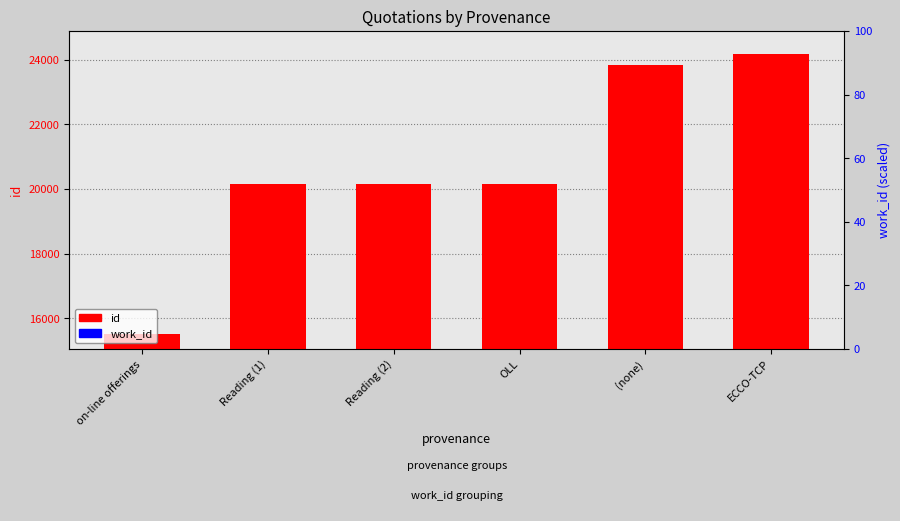

Which series changed the most between OLL and ECCO-TCP?

id